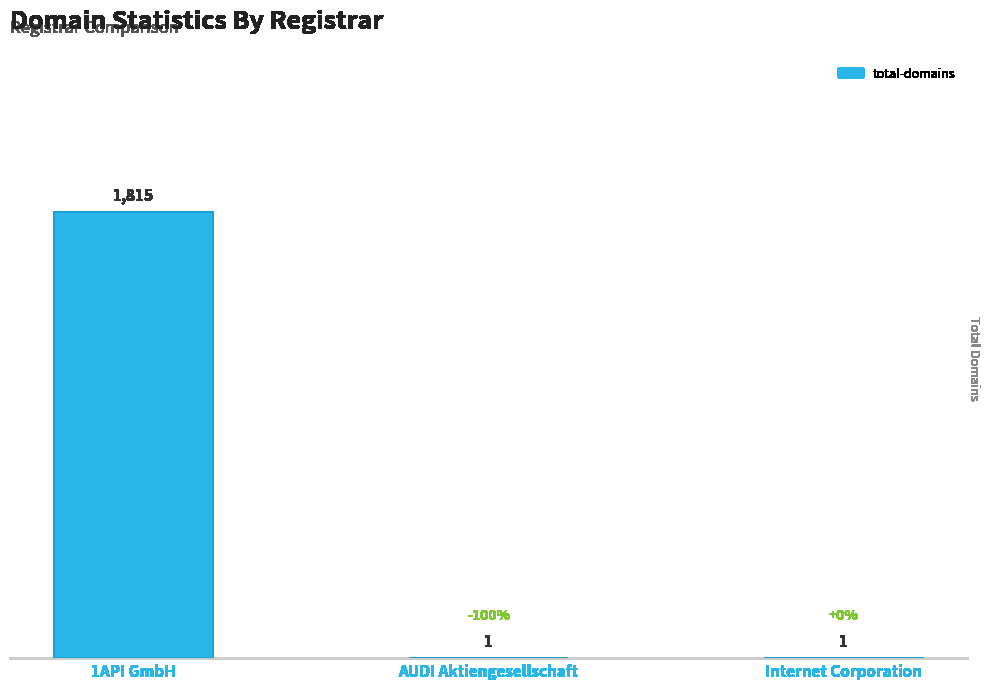

What value does the data have at 1API GmbH, to the nearest 50?

1800